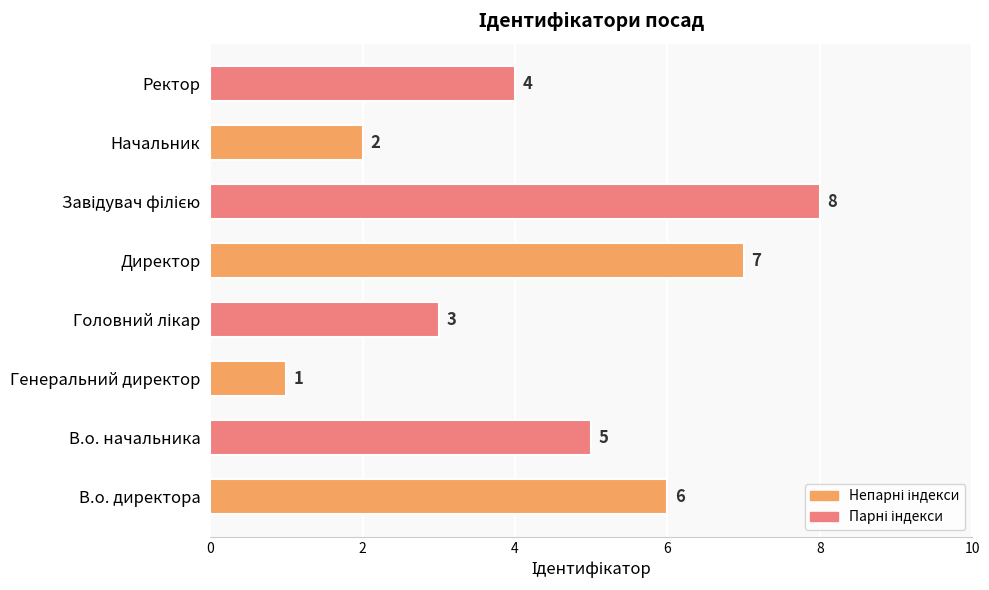

Approximately how many times larger is the value at Ректор compared to Начальник?

2.0